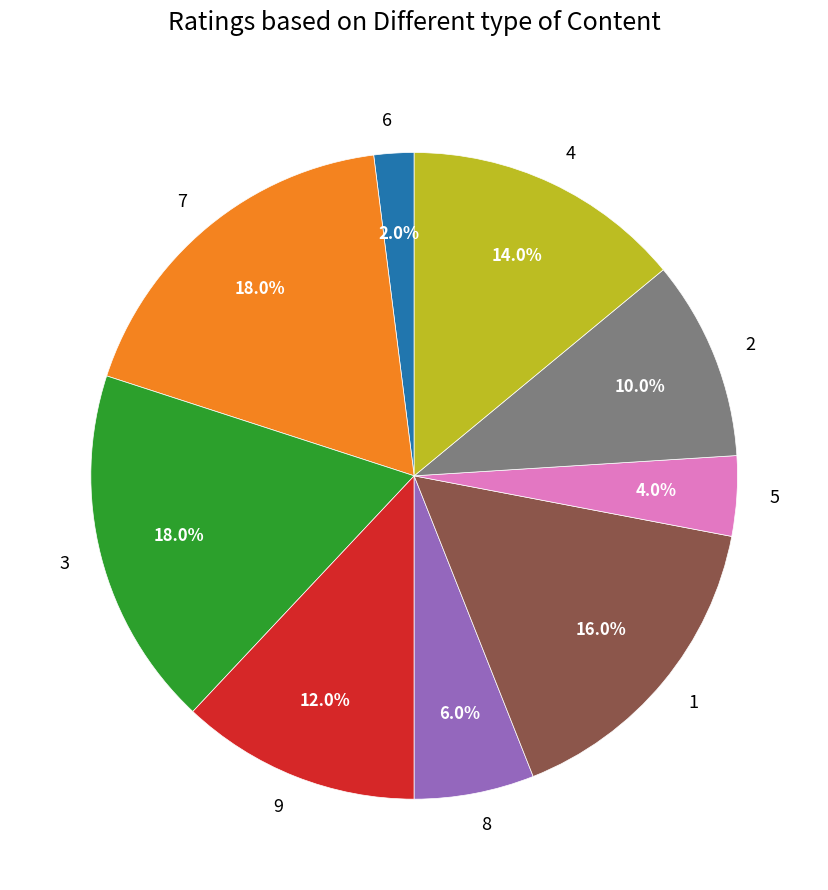

Which slice is the smallest?

6